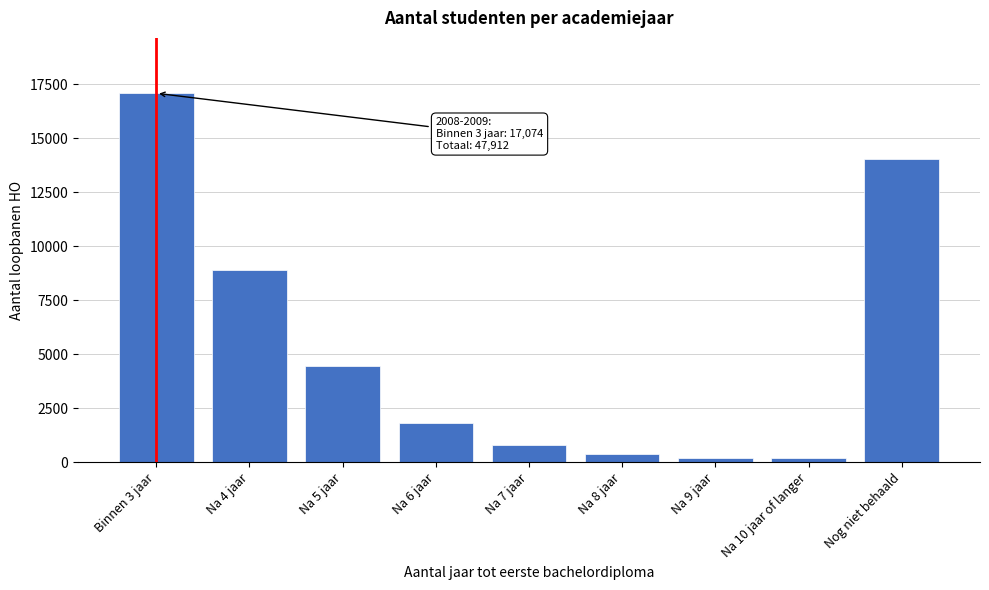

Where is the data nearest to the value 8636?

Na 4 jaar